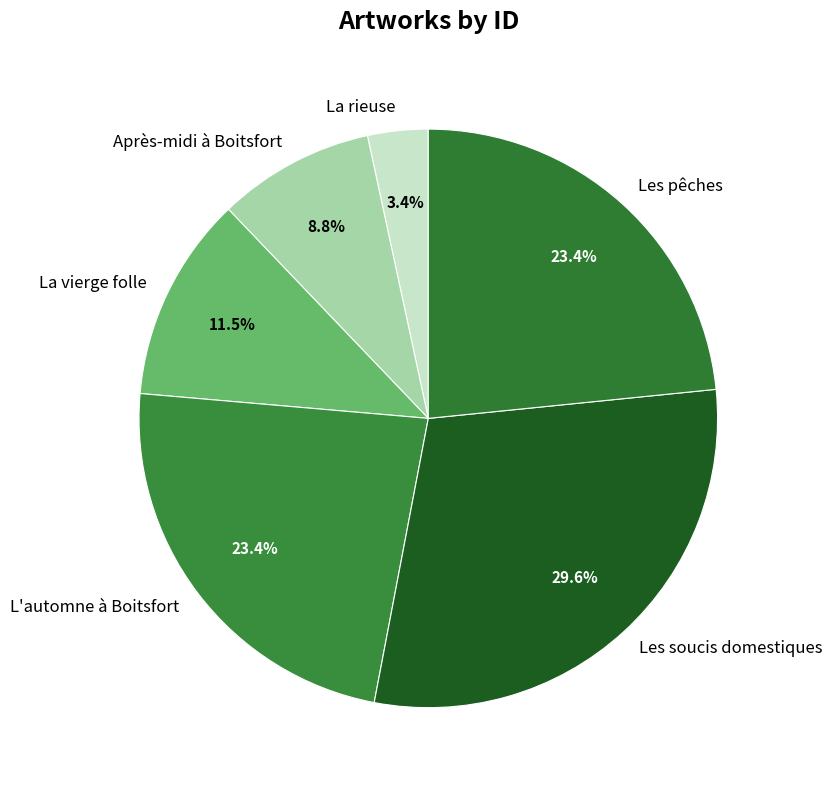

Is it true that La vierge folle is 25% of the pie?

False